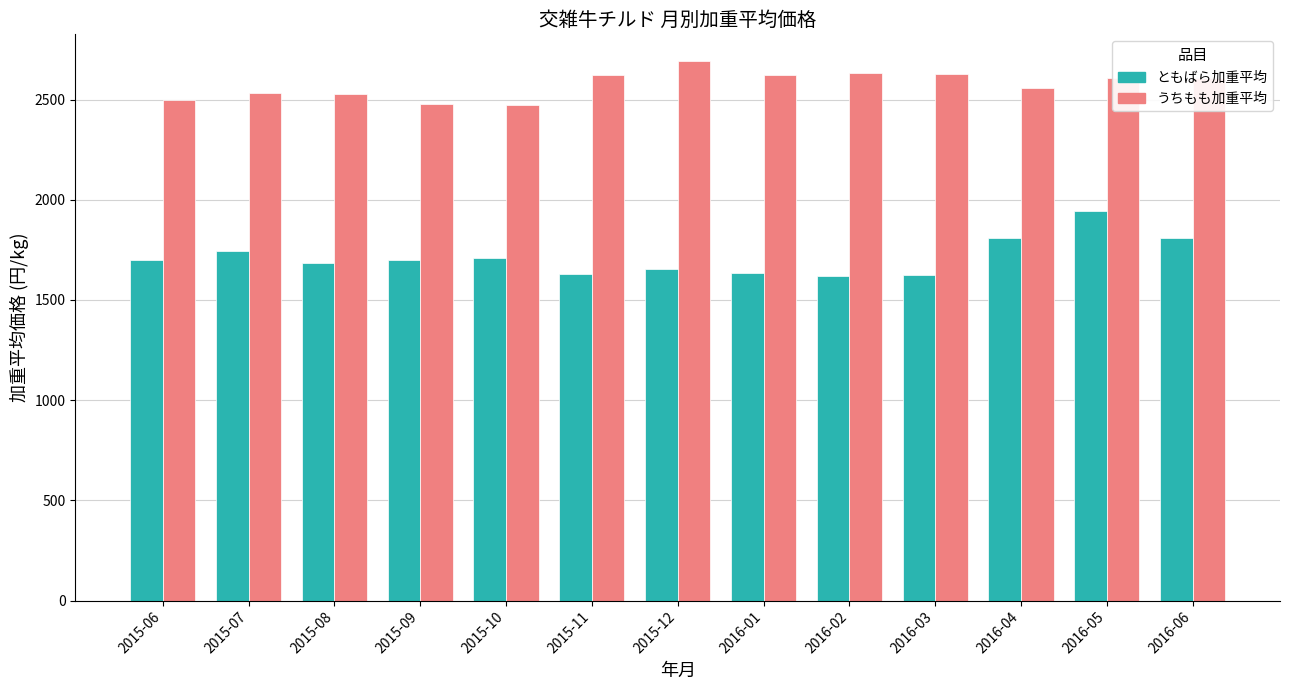

What is the label of the 8th bar from the right?

2015-11